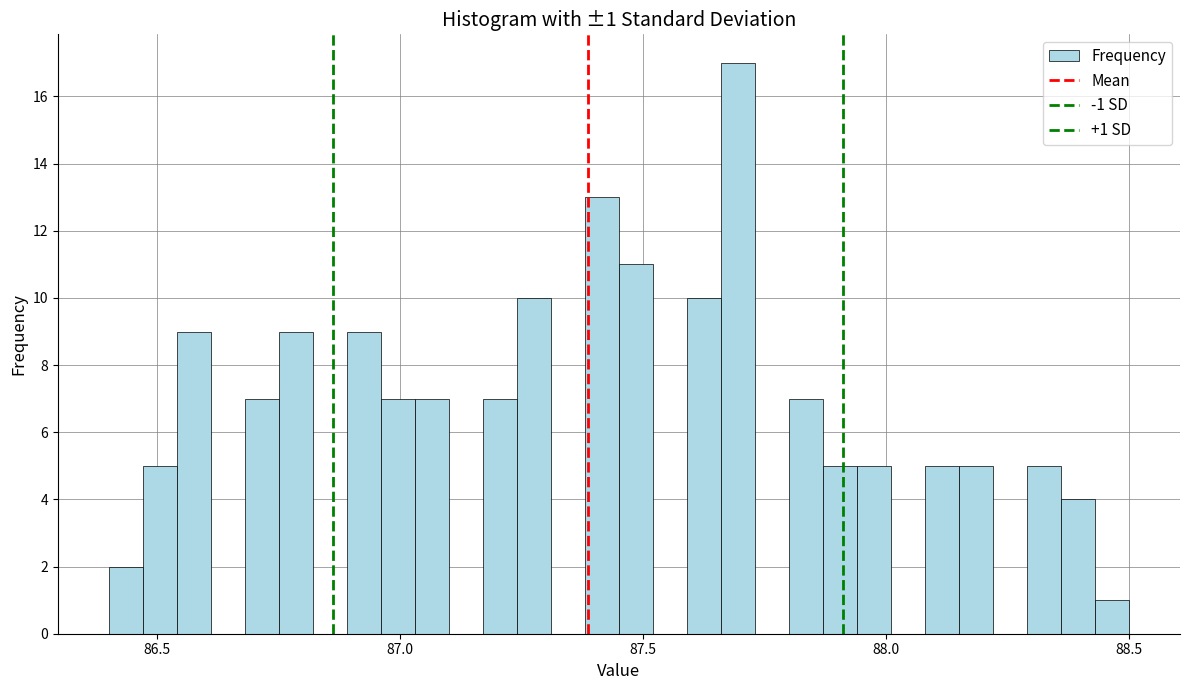

Read against the x-axis, roughly where is the centre of the tallest bar?

87.70